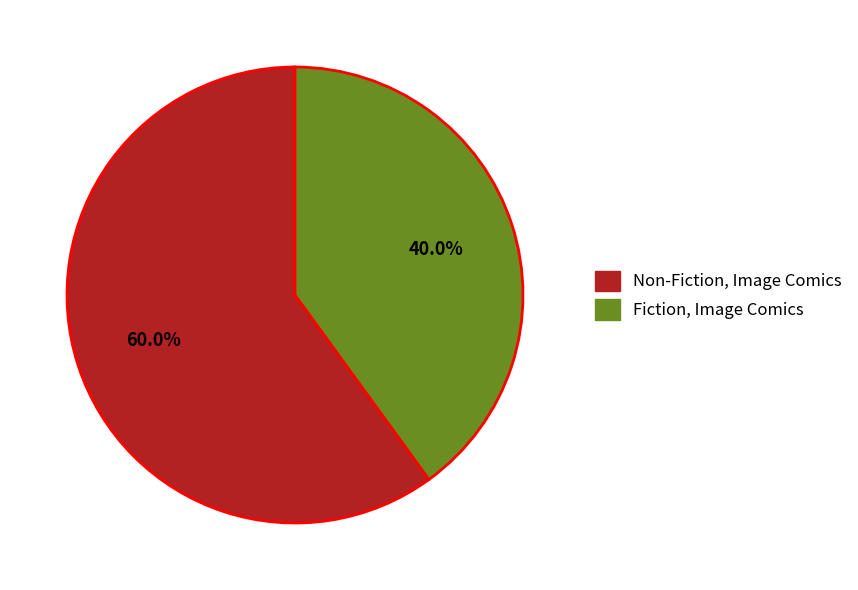

Which slice is the smallest?

Fiction, Image Comics